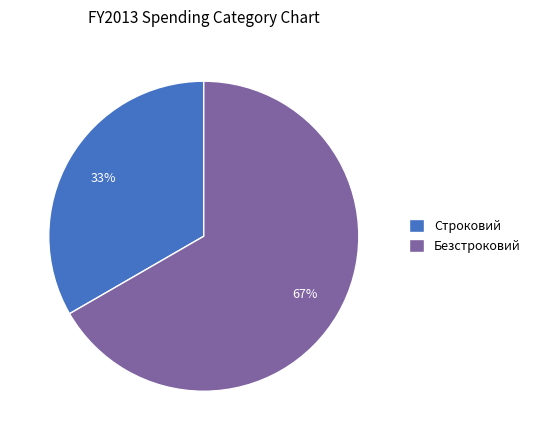

What is the smallest slice in the pie chart?

Строковий